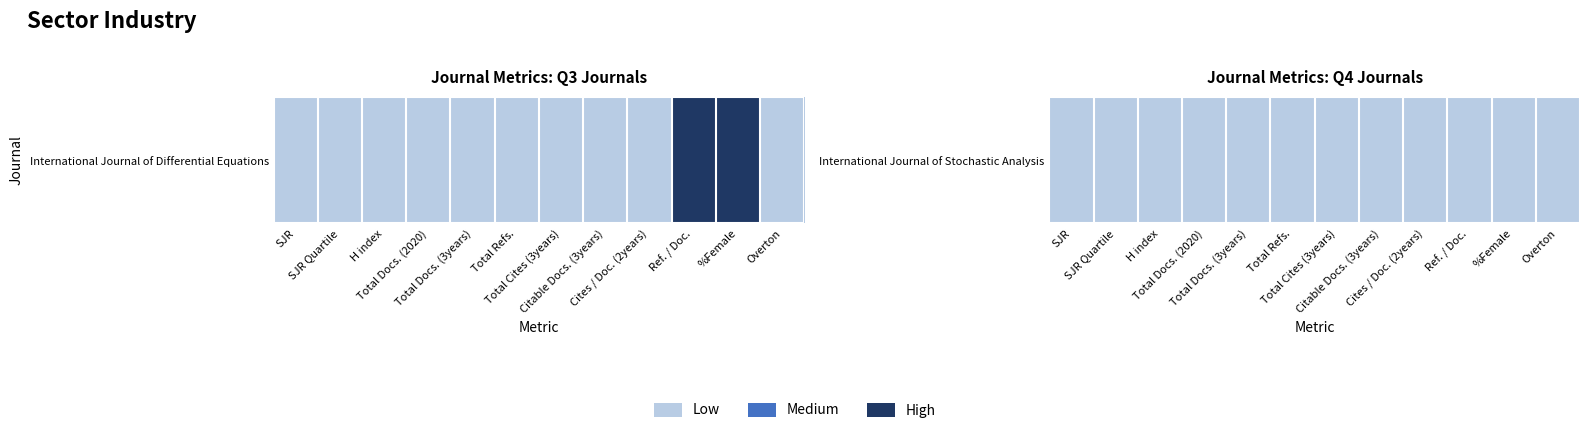

What is the difference between the values at Ref. / Doc. and Total Docs. (3years)?

0.8